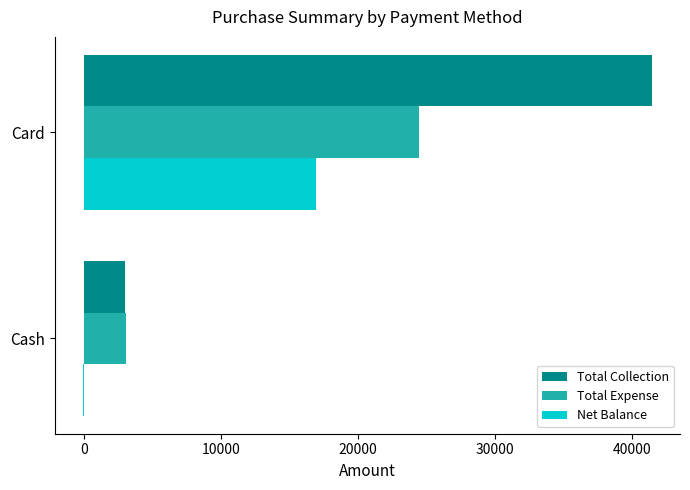

What is the sum of all Total Collection values?

44391